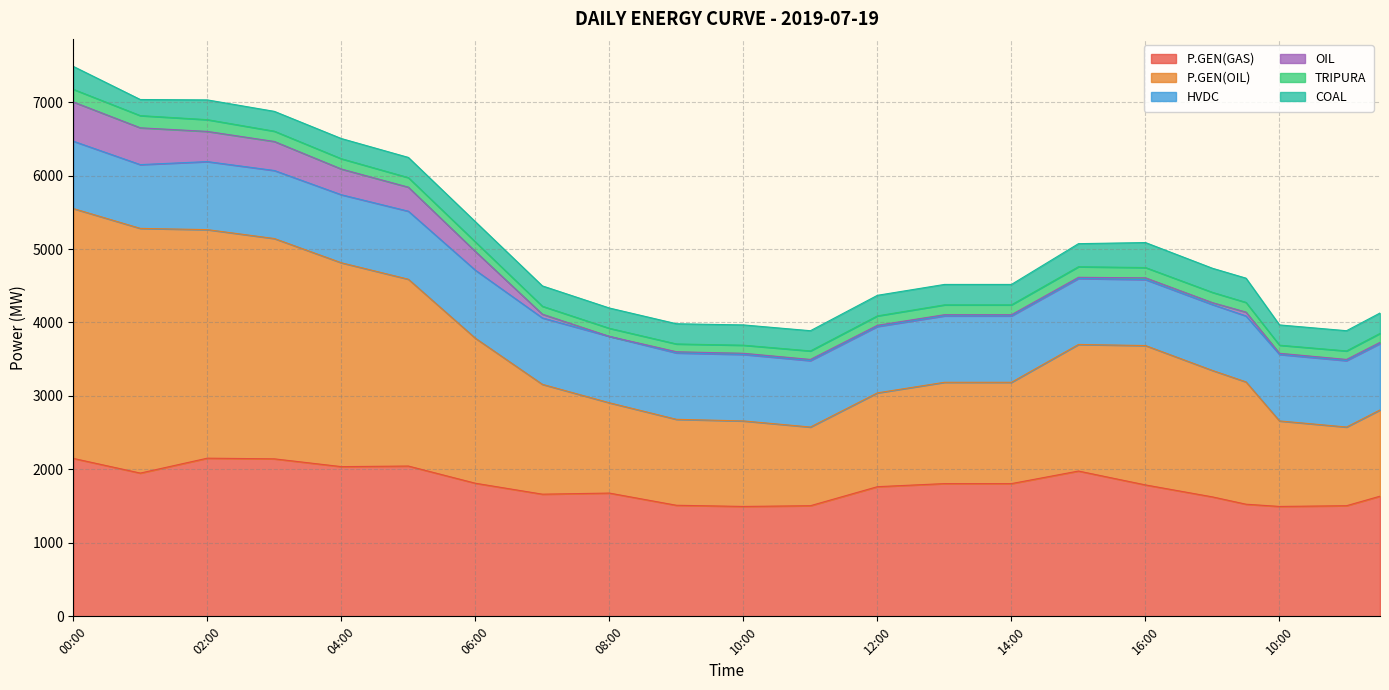

What is the difference between the maximum and minimum values in the HVDC series?

58.0